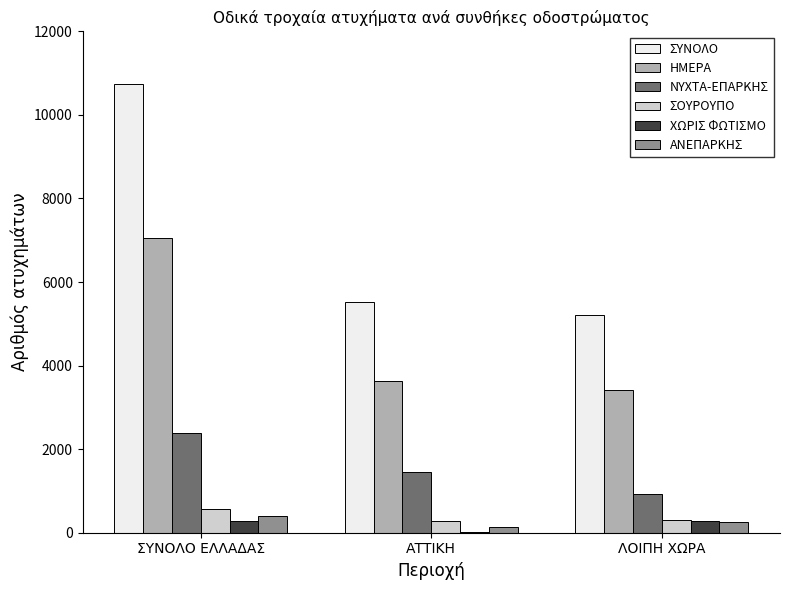

At which label does ΧΩΡΙΣ ΦΩΤΙΣΜΟ first exceed 269?

ΣΥΝΟΛΟ ΕΛΛΑΔΑΣ